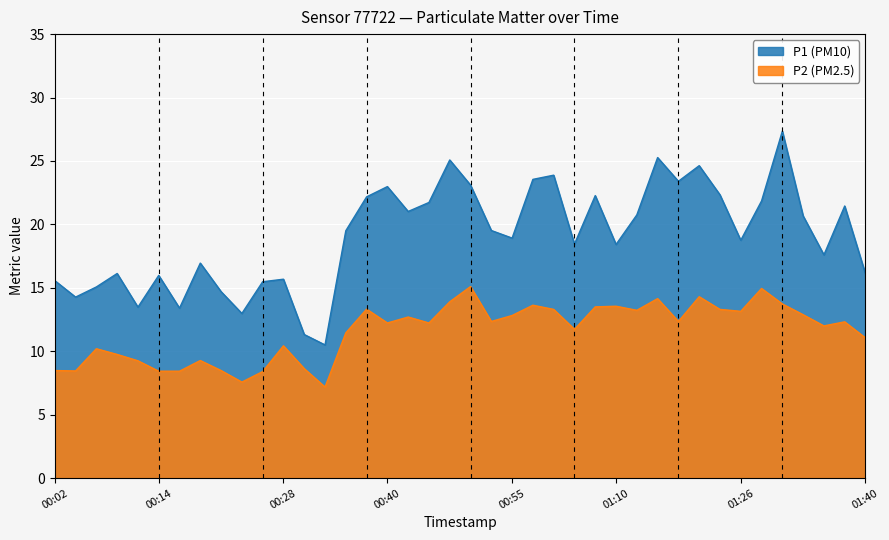

What is the sum of all P1 values?

762.2